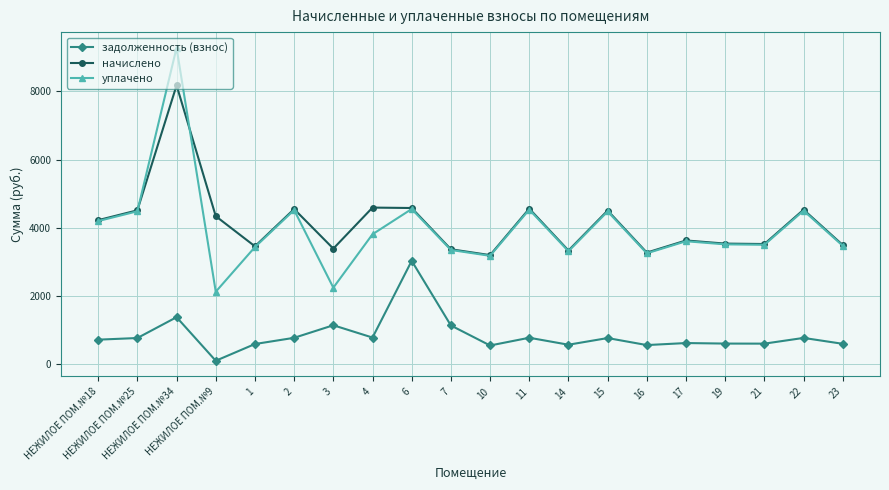

Which series has the widest spread of values?

уплачено